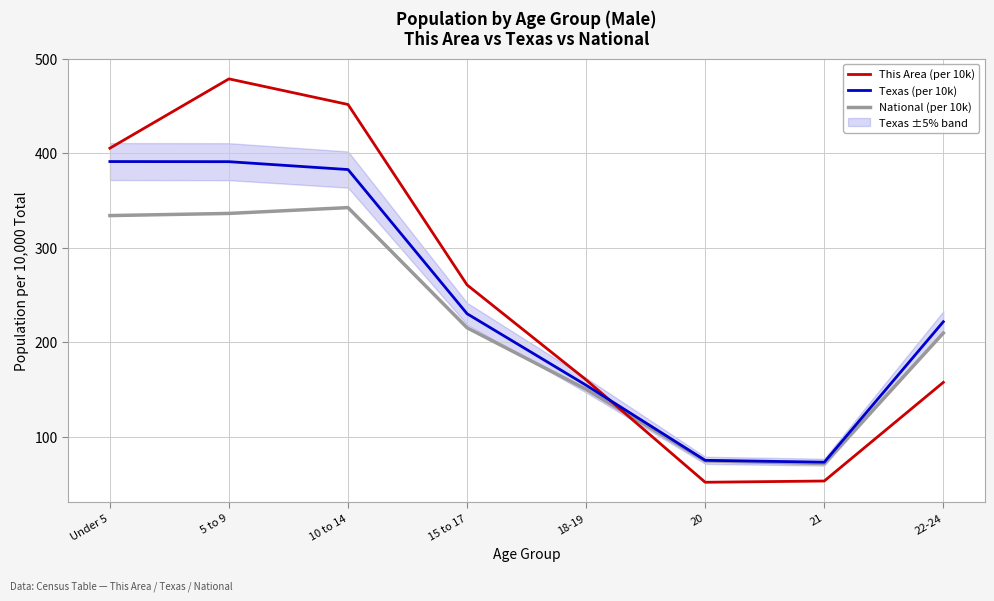

Between 15 to 17 and Under 5, which is larger?

Under 5